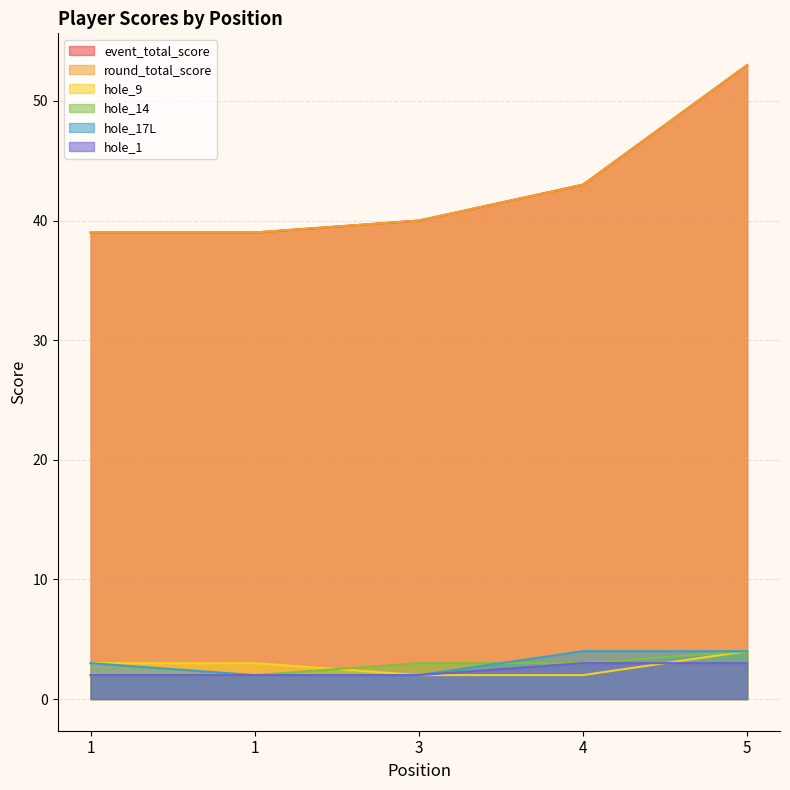

Rank the categories by event_total_score value from lowest to highest.

1, 1, 3, 4, 5